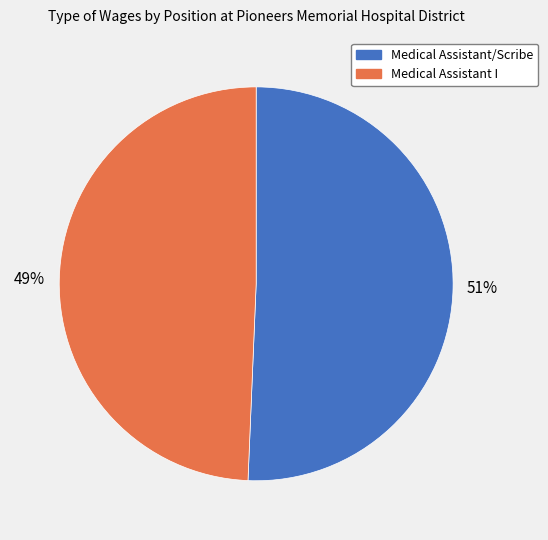

Count the number of slices in the pie.

2